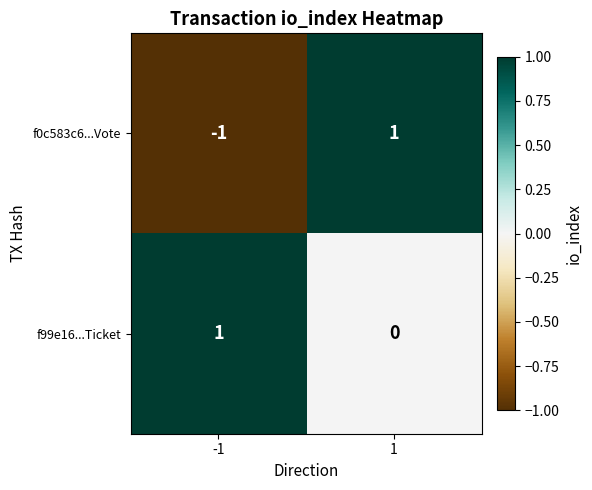

True or false: f0c583c6...Vote has a value of 1 at 1.

True